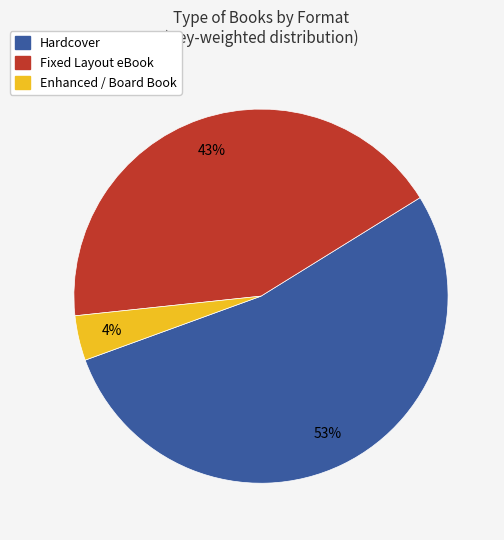

Does any single category account for the majority?

Yes